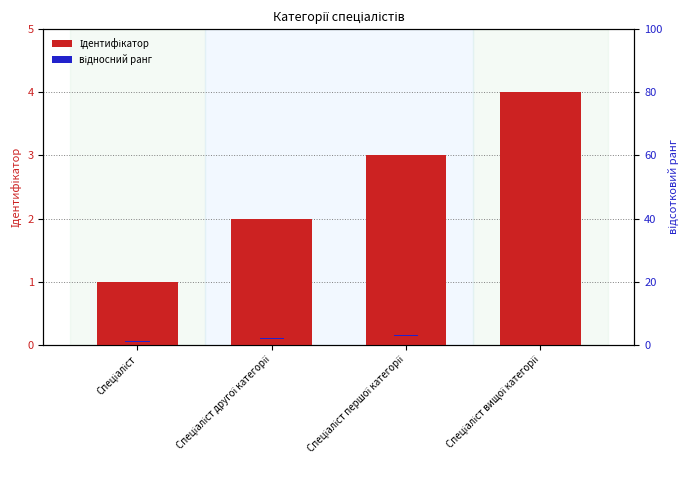

What is the highest value of the відносний ранг series?

0.2